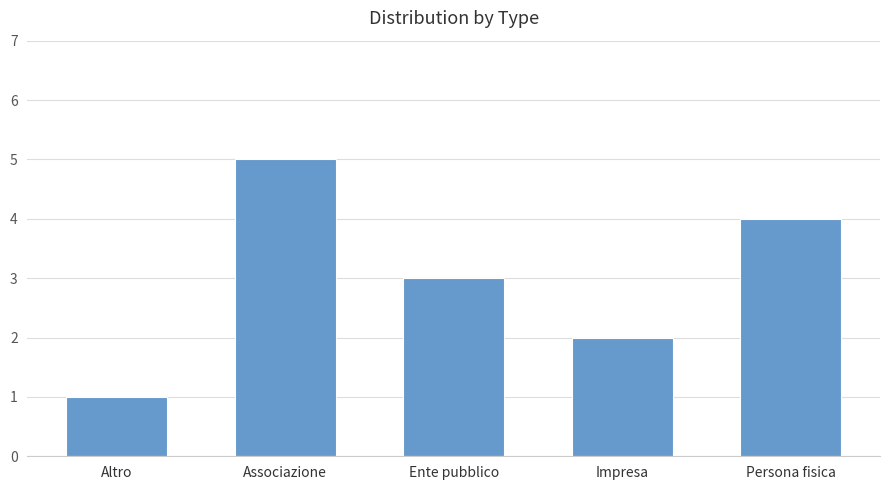

What is the sum of all values?

15